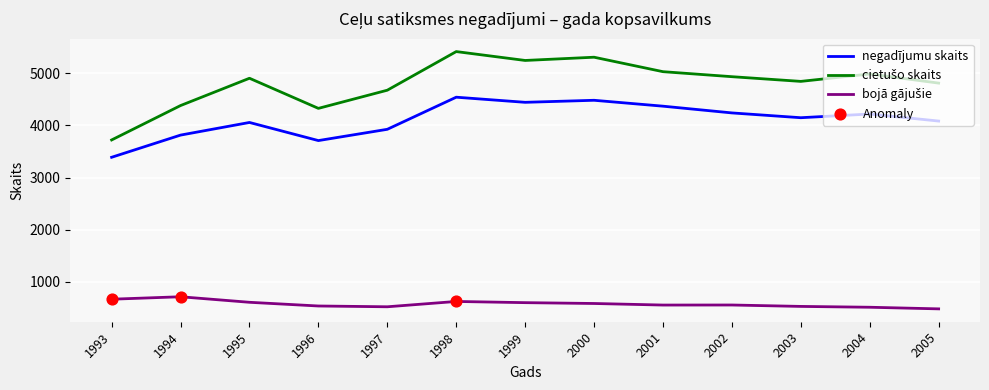

What is the difference between the highest and lowest values at 1997?

4149